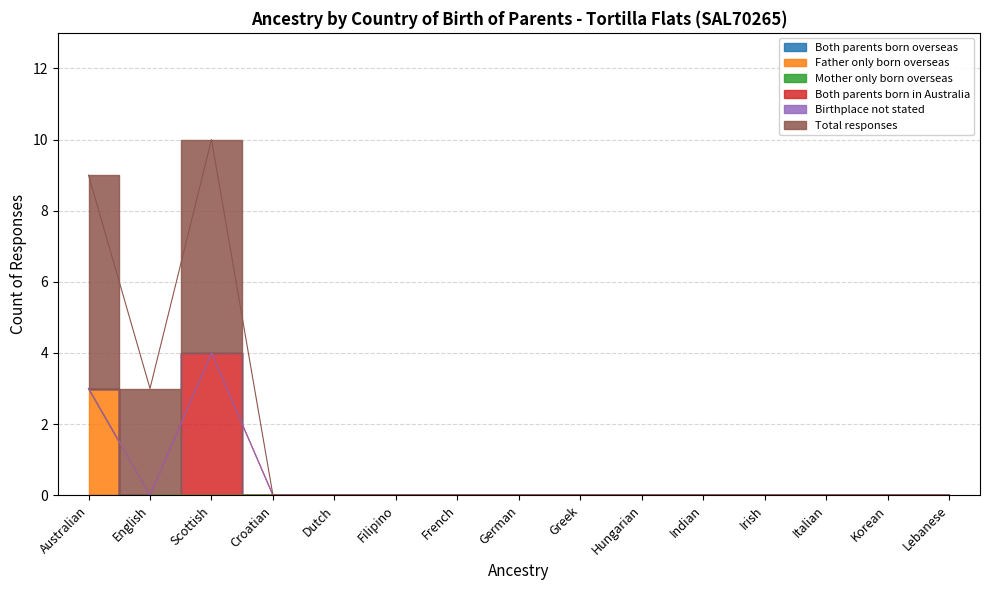

What is the label of the 7th point from the right?

Greek